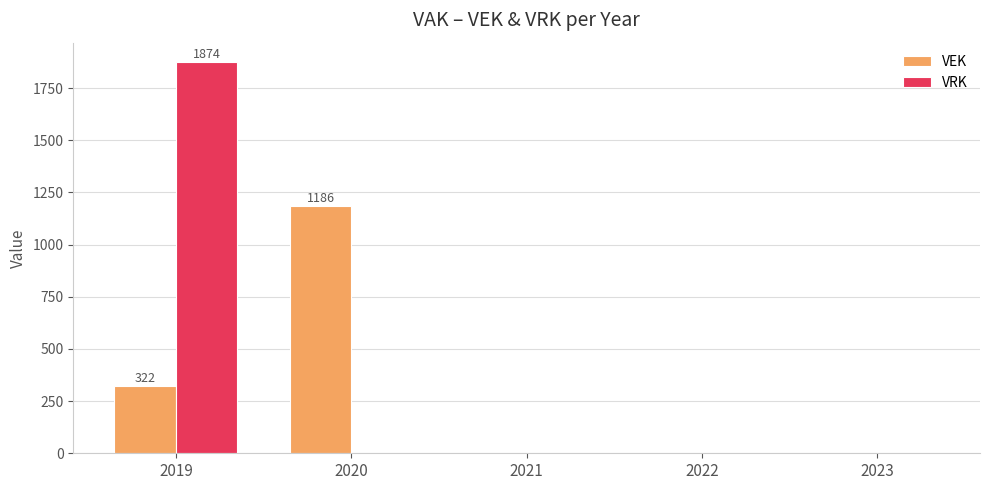

Count the number of categories in the chart.

5